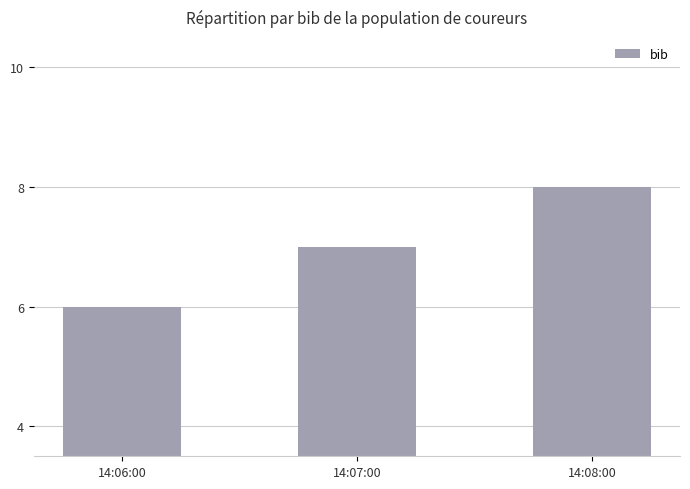

Reading left to right, what are all the values shown in this chart?

6	7	8